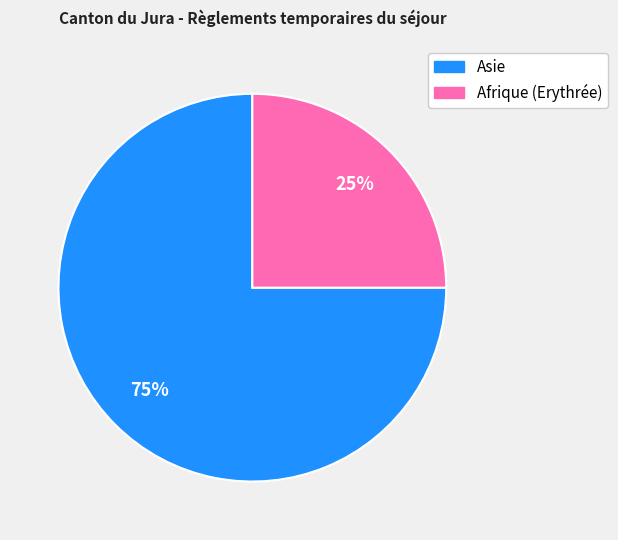

To the nearest percent, what portion does Asie represent?

75%